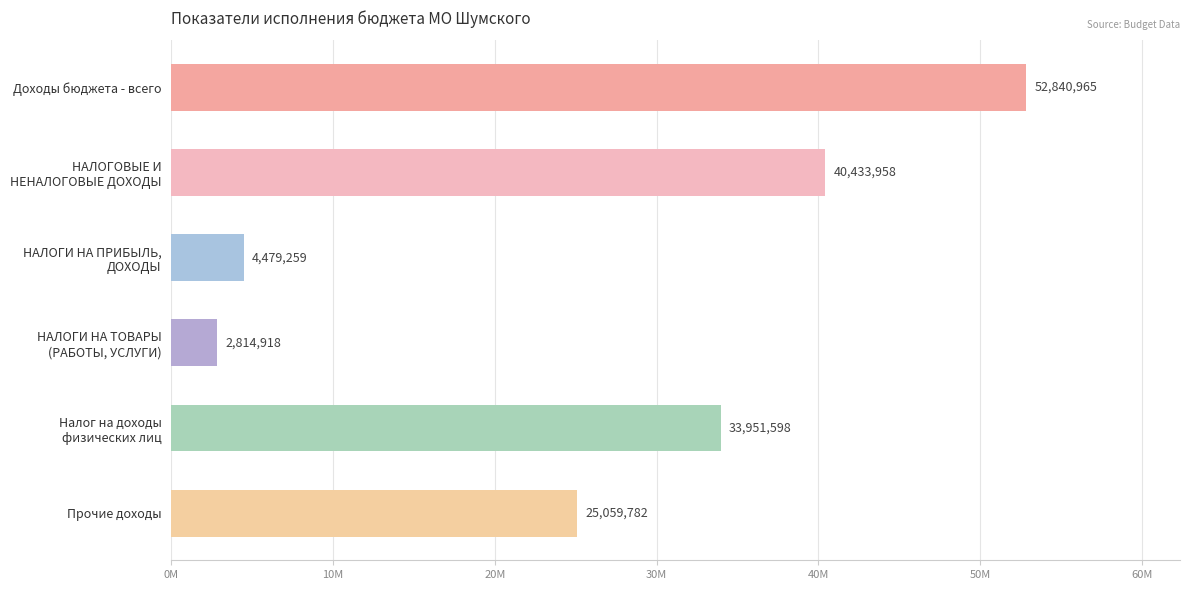

What is the average value?

26596746.4